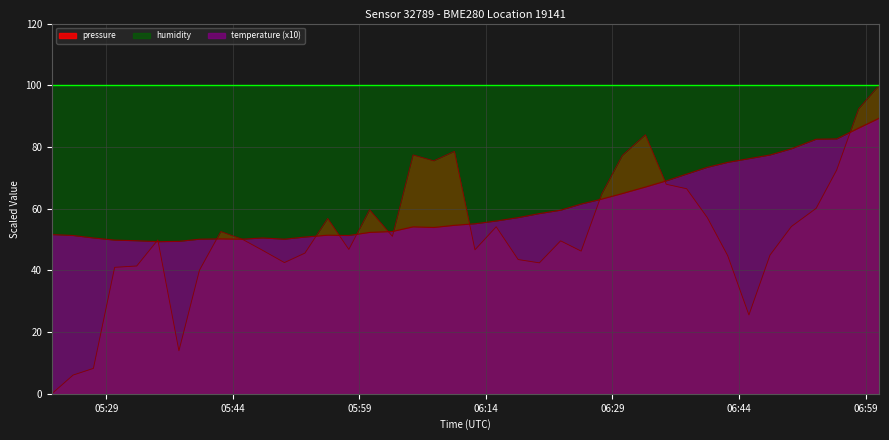

What is the label of the 21st point from the right?

2023-03-22T06:10:16